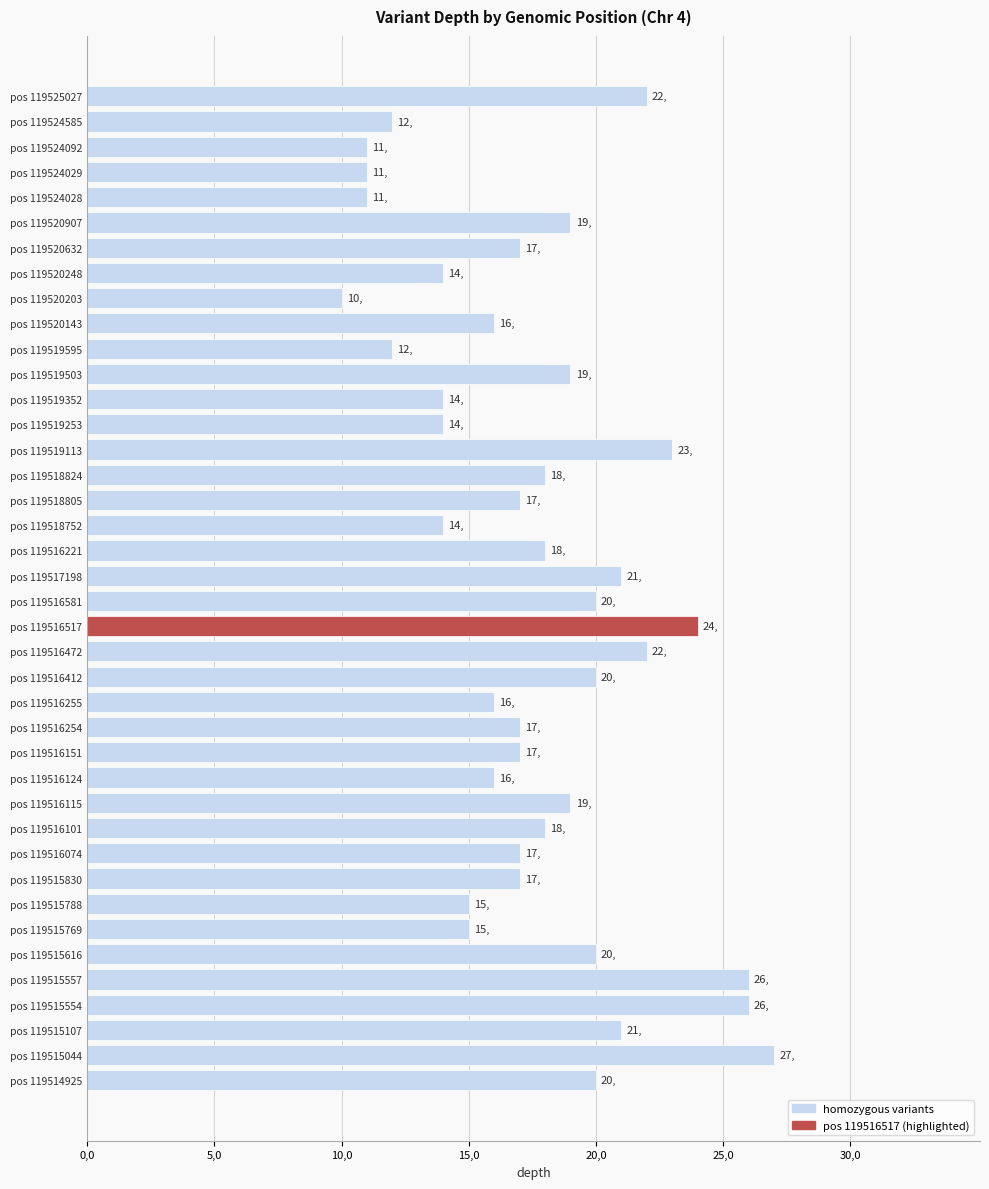

What is the maximum value shown in the chart?

27